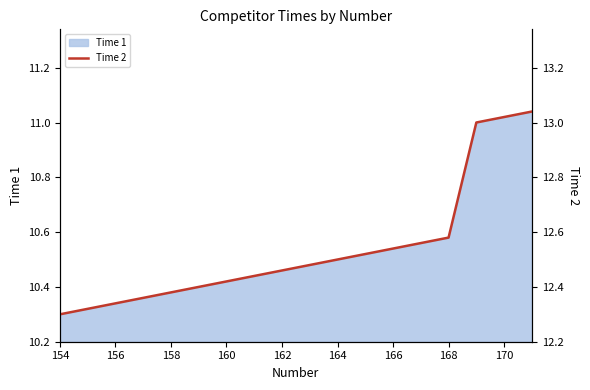

True or false: Time 1 has a value of 10.5 at 164.

True